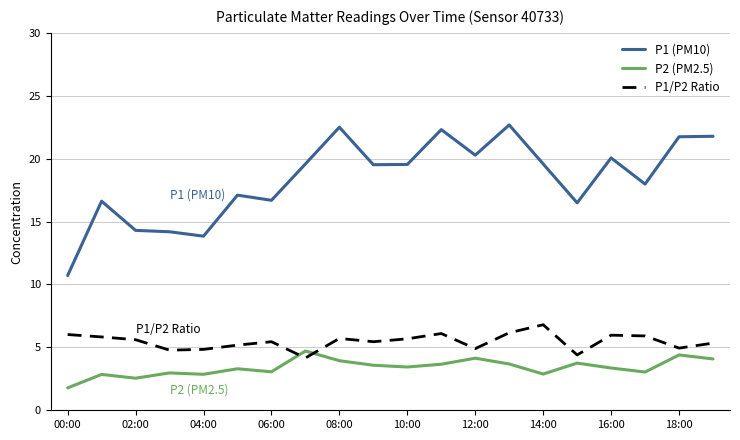

True or false: P1 (PM10) and P1/P2 Ratio intersect in this chart.

False